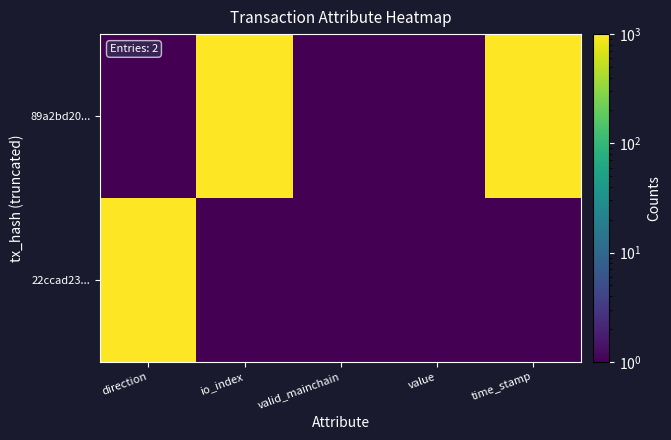

Which has a higher value, valid_mainchain or direction?

valid_mainchain